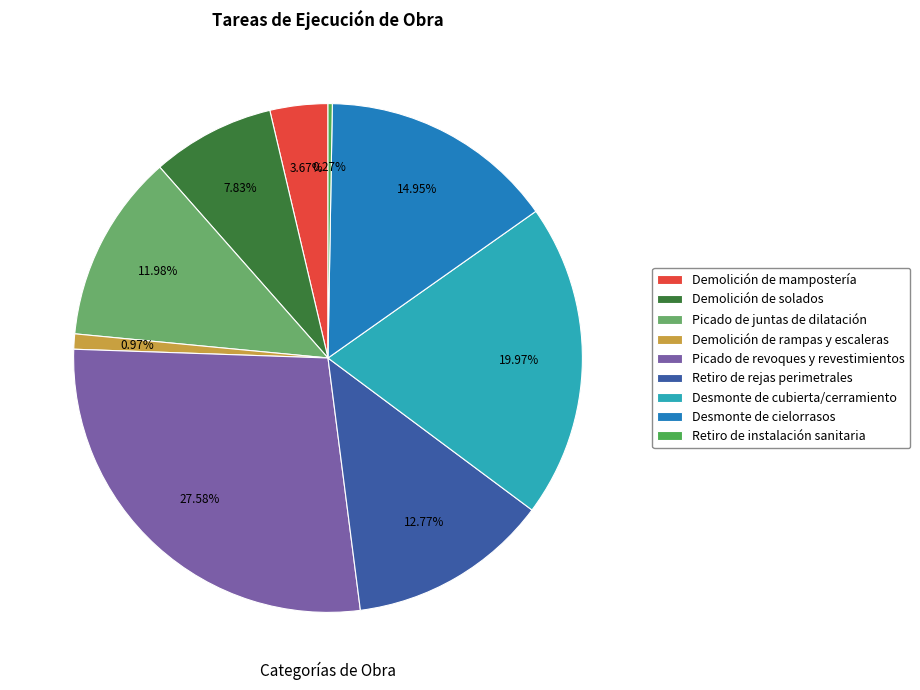

Is it true that Picado de juntas de dilatación is 12% of the pie?

True